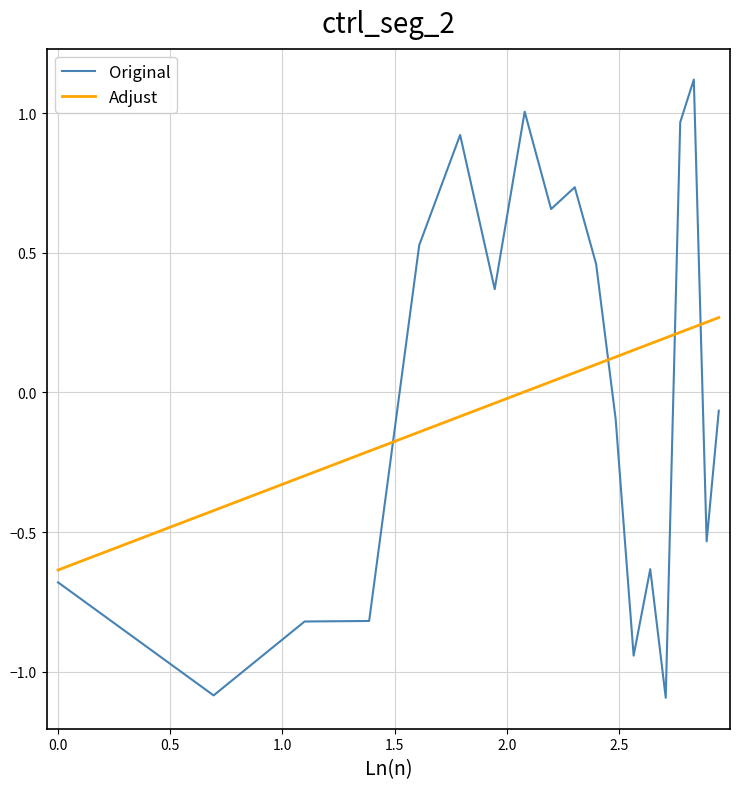

Rank the series by their maximum value, from lowest to highest.

Adjust, Original